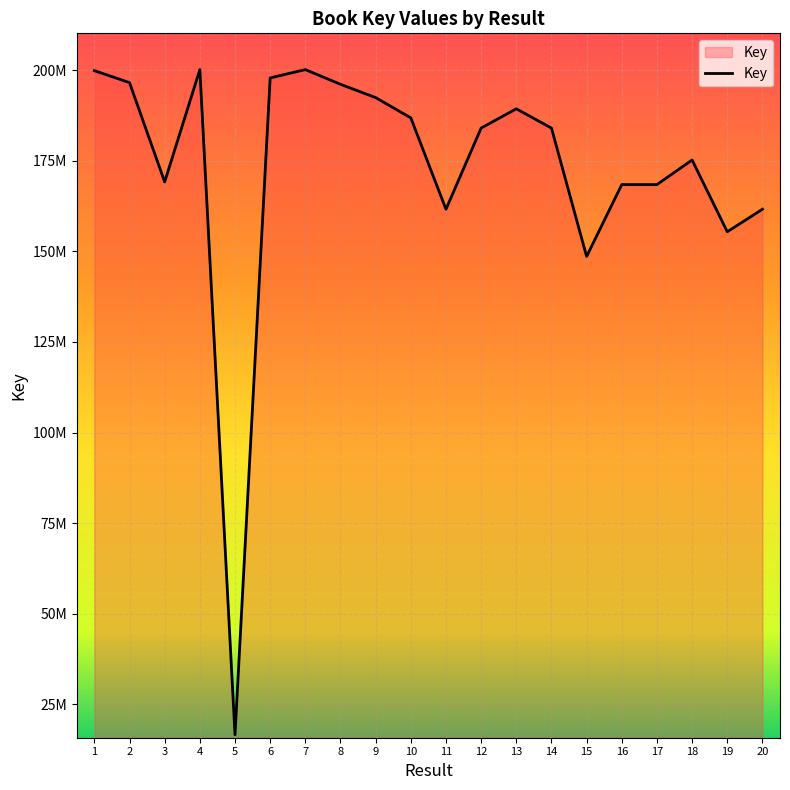

Is this an area chart (filled region under the line)?

Yes